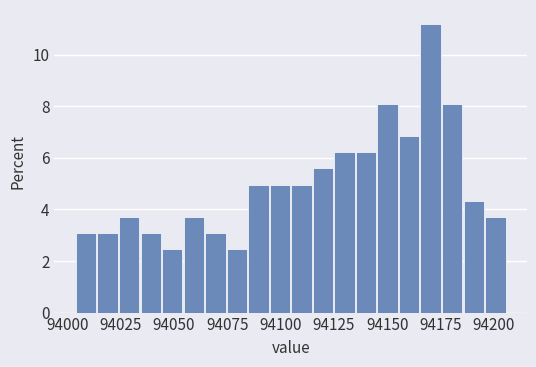

Read against the x-axis, roughly where is the centre of the tallest bar?

94170